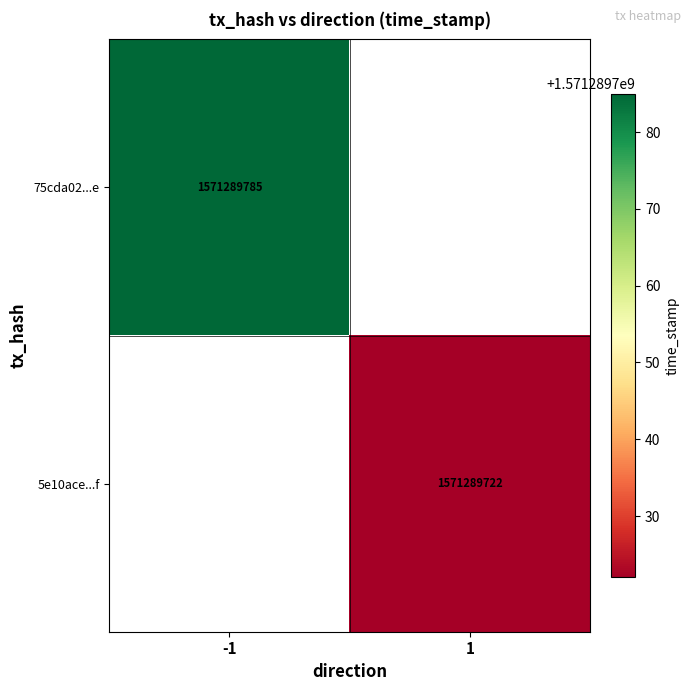

List the labels in order of 75cda02283ea71877ab04192e1810cfe18b891e value, smallest first.

direction_1, direction_-1